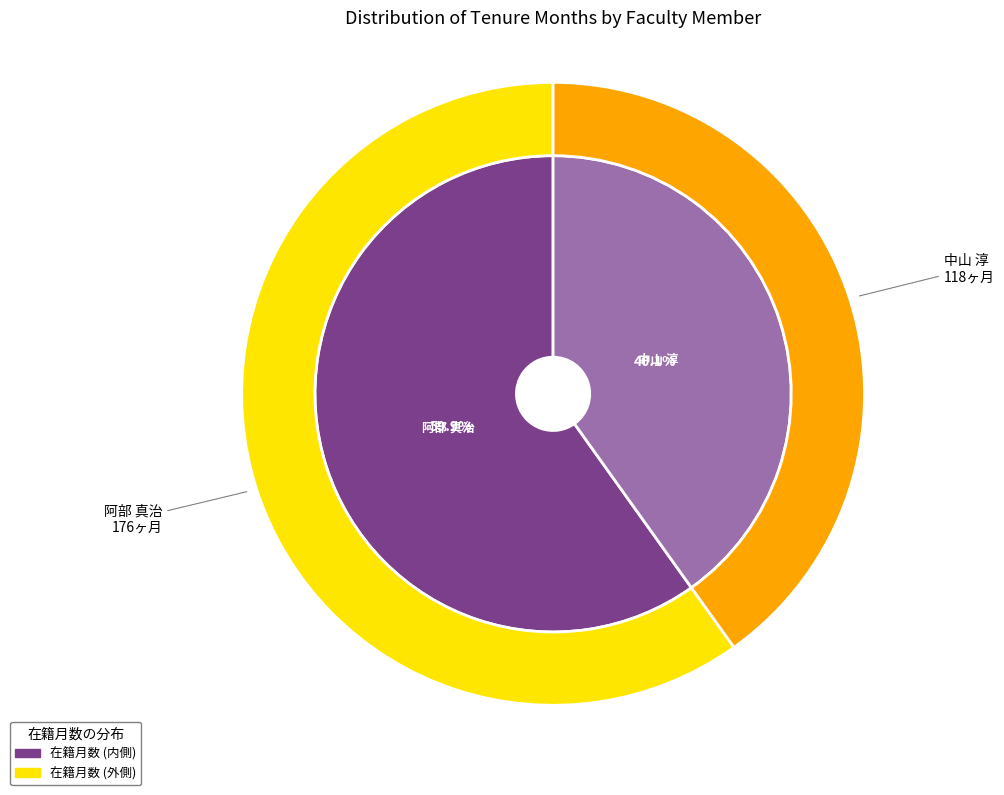

What percentage do 中山 淳 and 阿部 真治 together represent?

100.0%